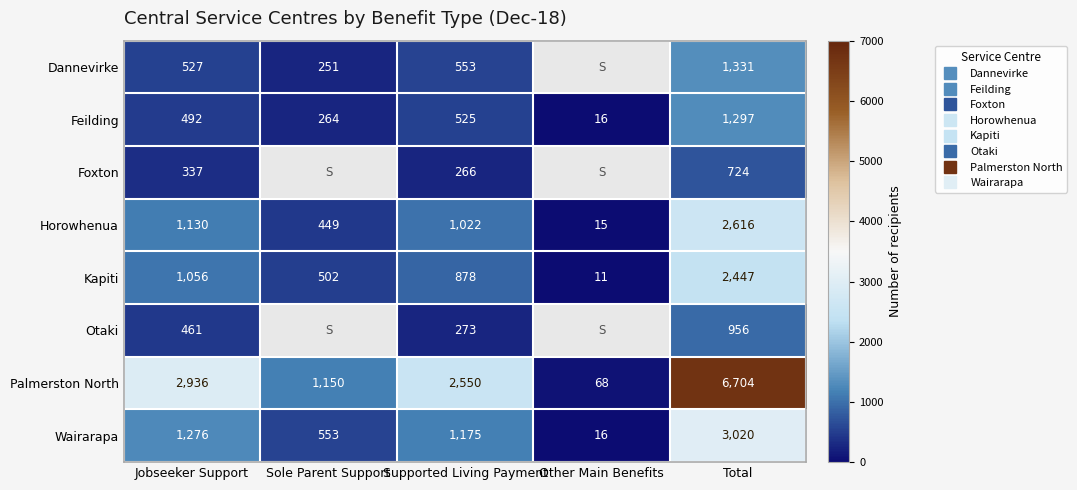

How many series are shown in this chart?

8